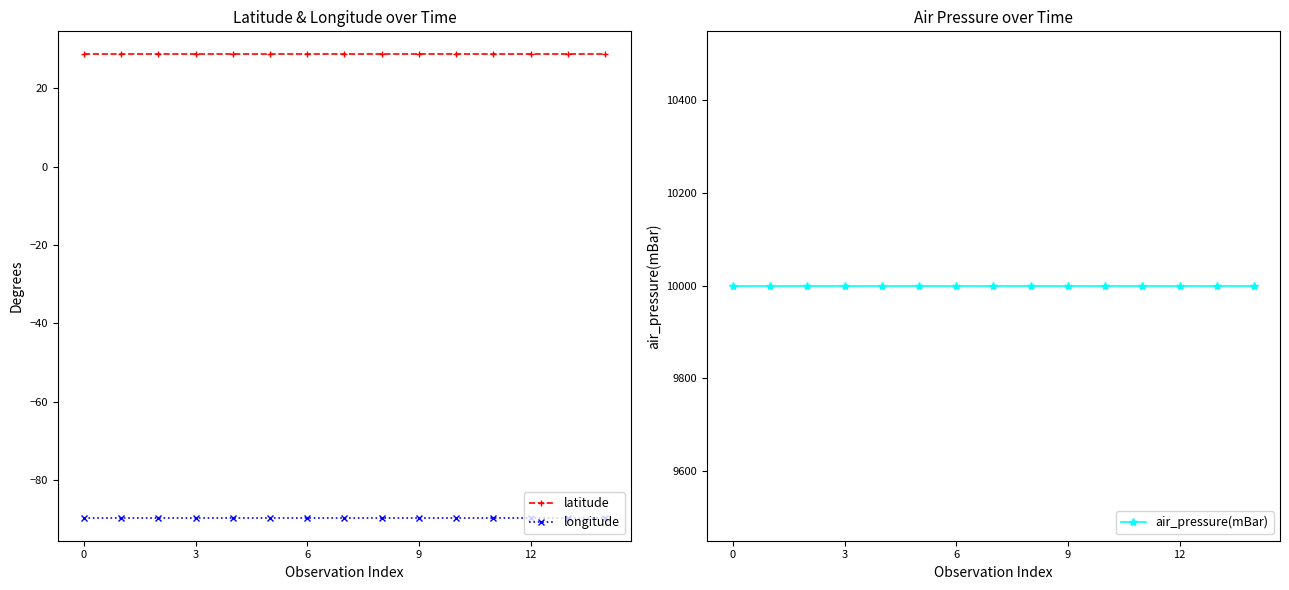

What is the spread (max minus min) of values at 7?

10088.6